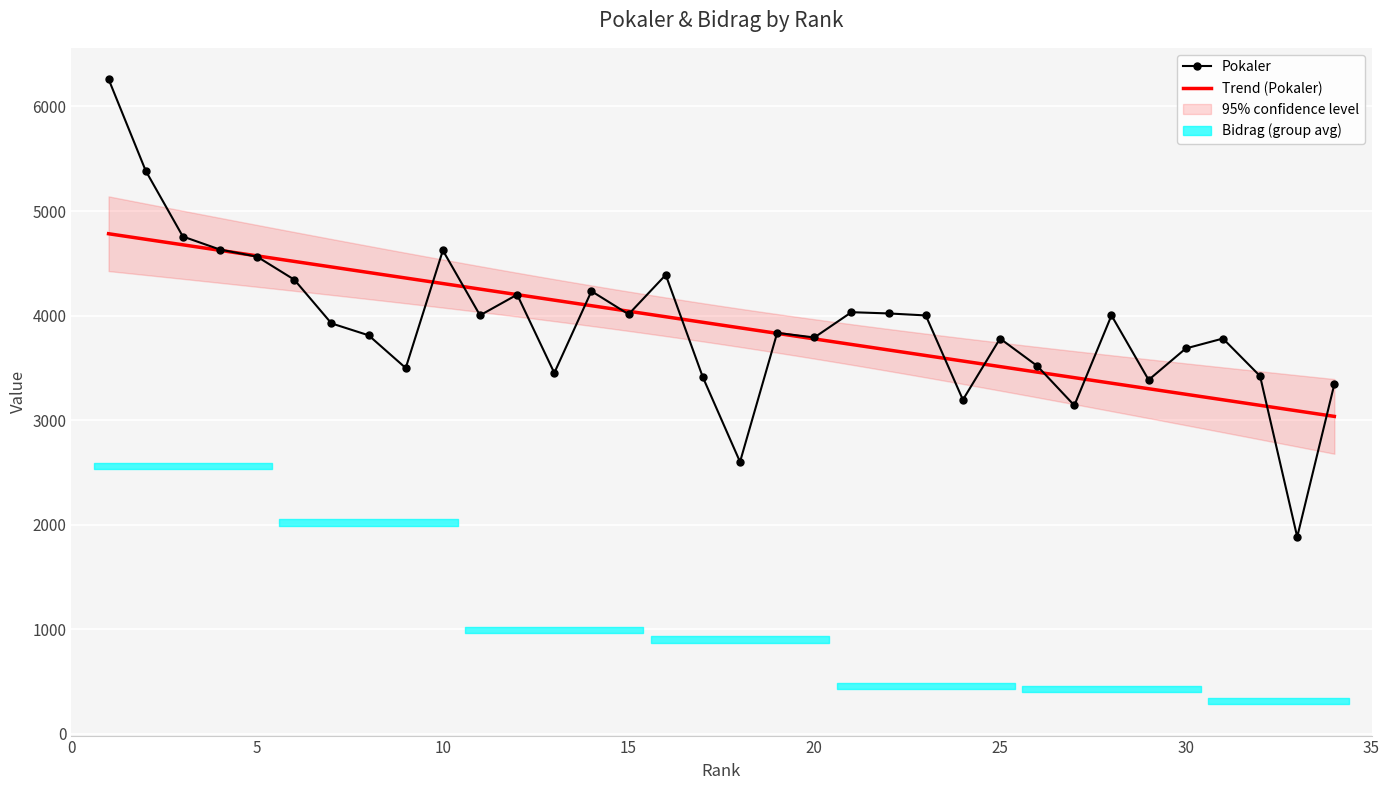

Rank the categories by value from lowest to highest.

33, 18, 27, 24, 34, 29, 17, 32, 13, 9, 26, 30, 25, 31, 20, 8, 19, 7, 23, 28, 11, 15, 22, 21, 12, 14, 6, 16, 5, 10, 4, 3, 2, 1